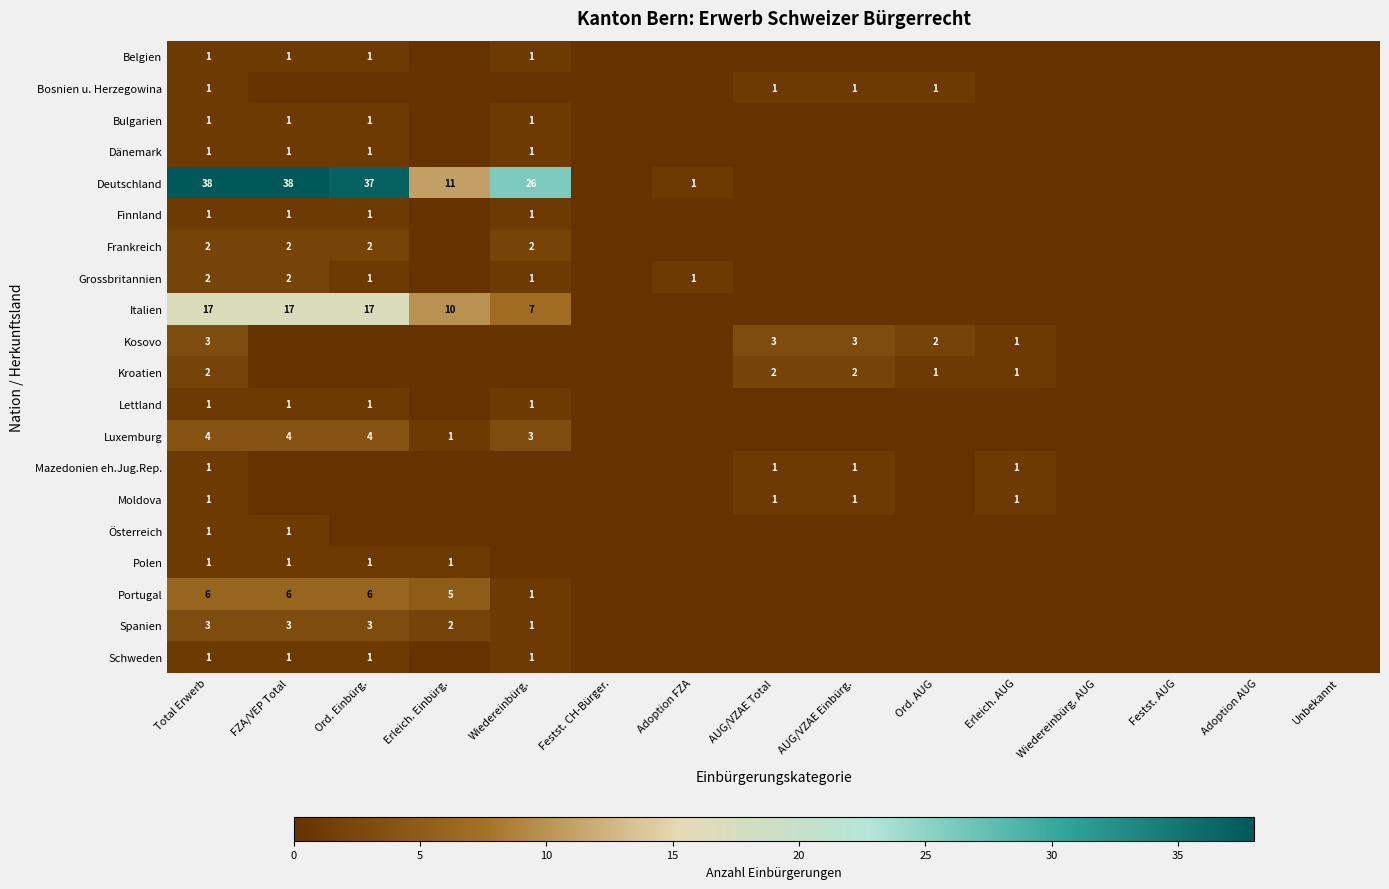

At how many categories does at least one series exceed 18?

4